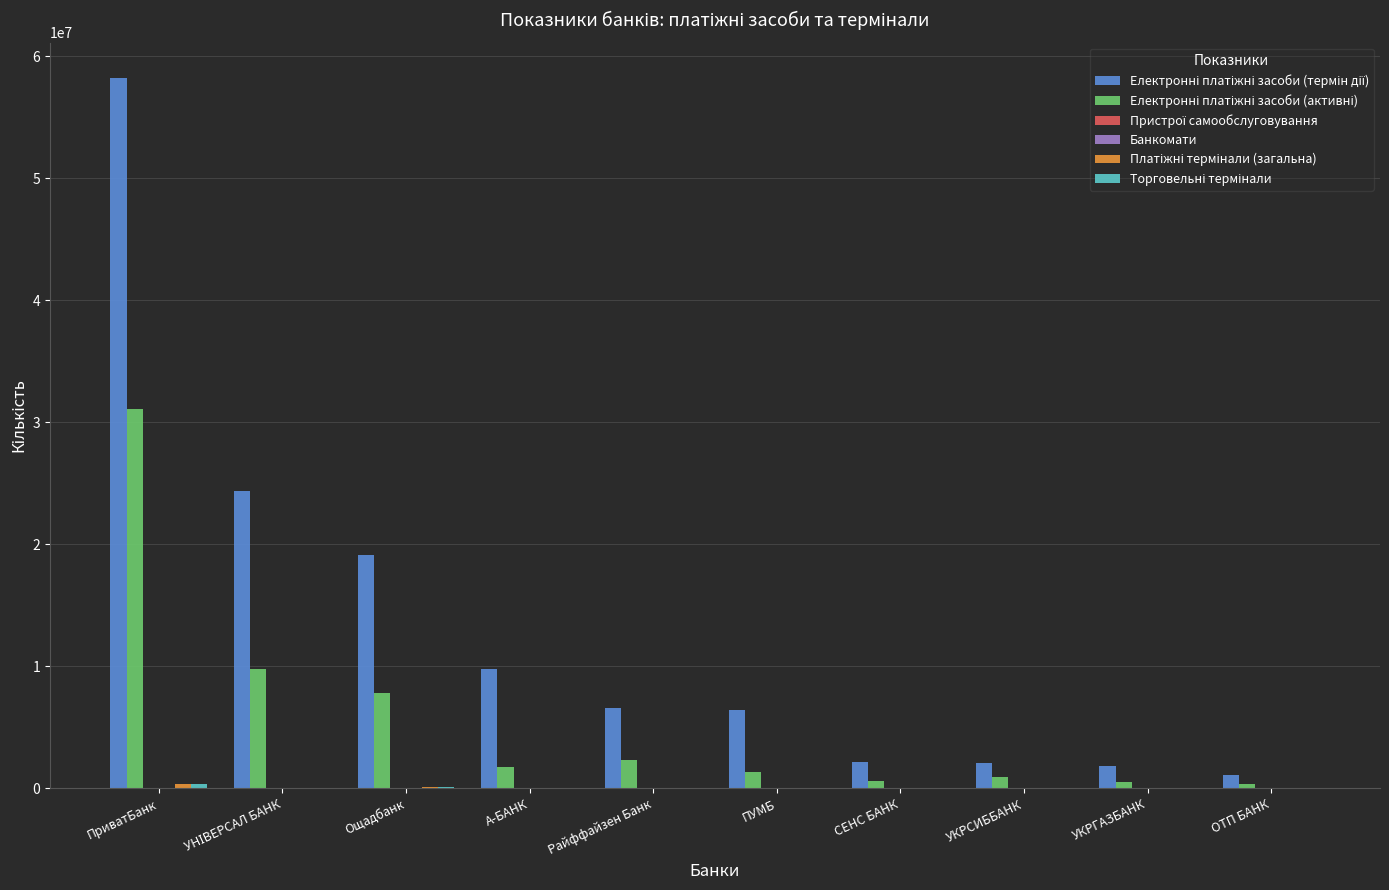

What is the maximum value shown in the chart?

58200121